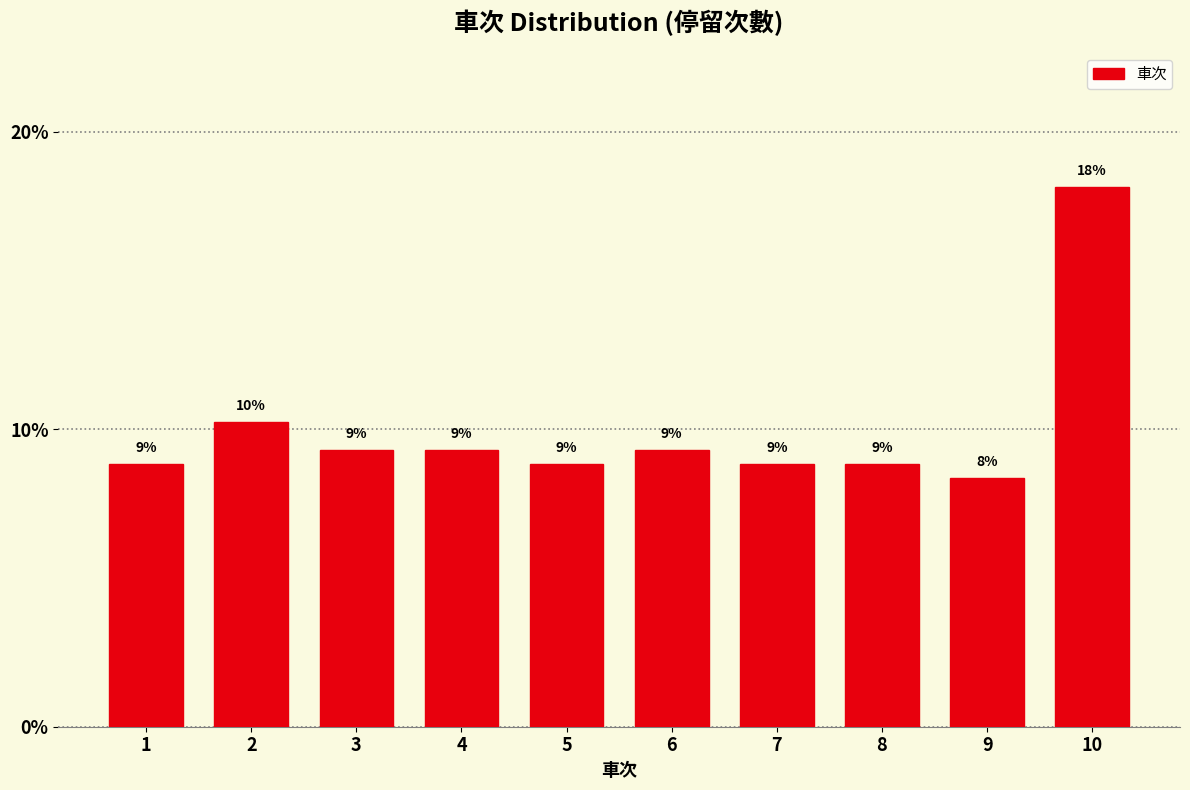

Are the bars horizontal?

No